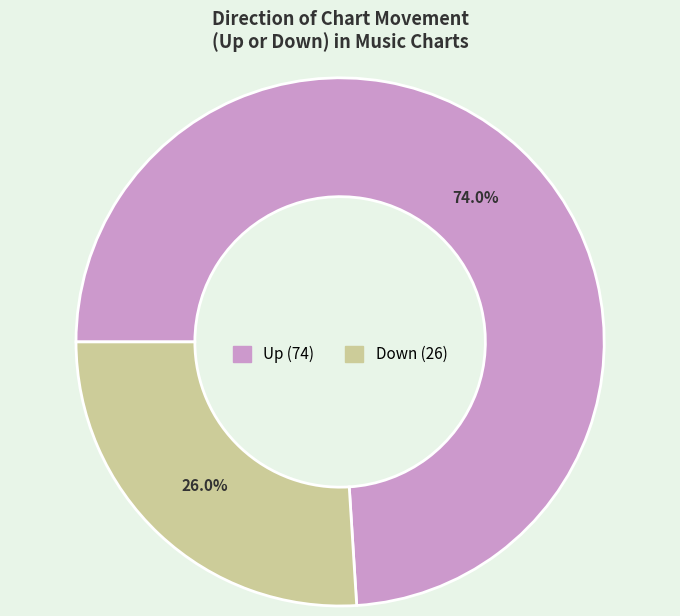

Is there a majority slice in this chart?

Yes